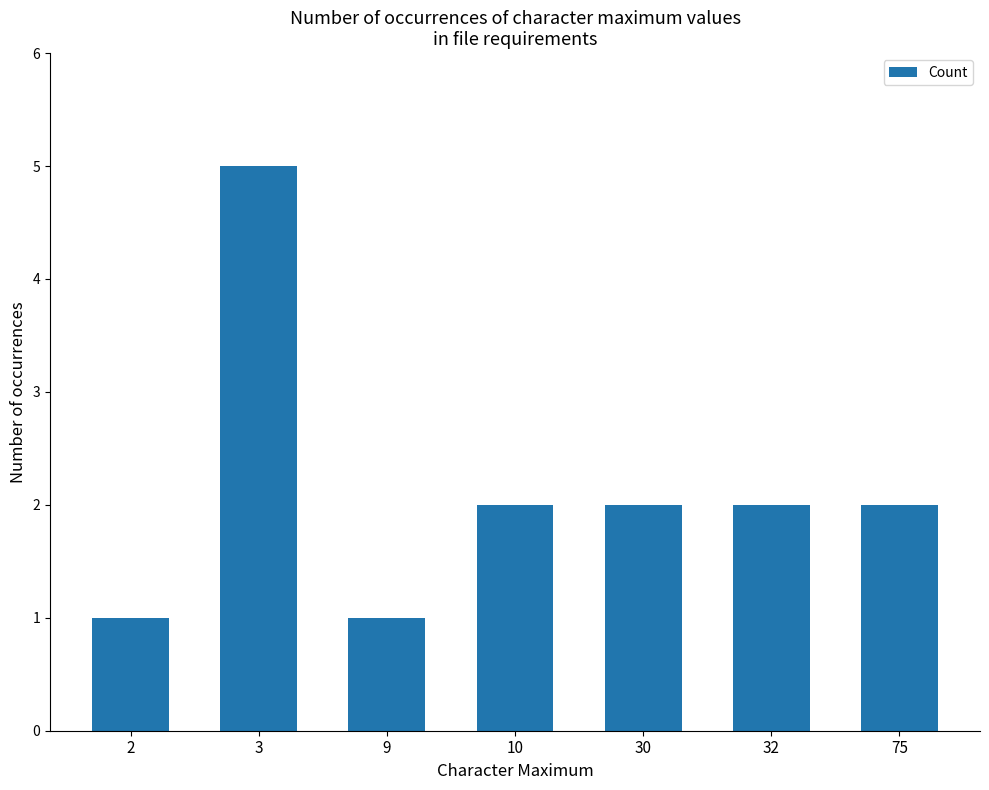

What is the value of the 4th bar from the left?

2